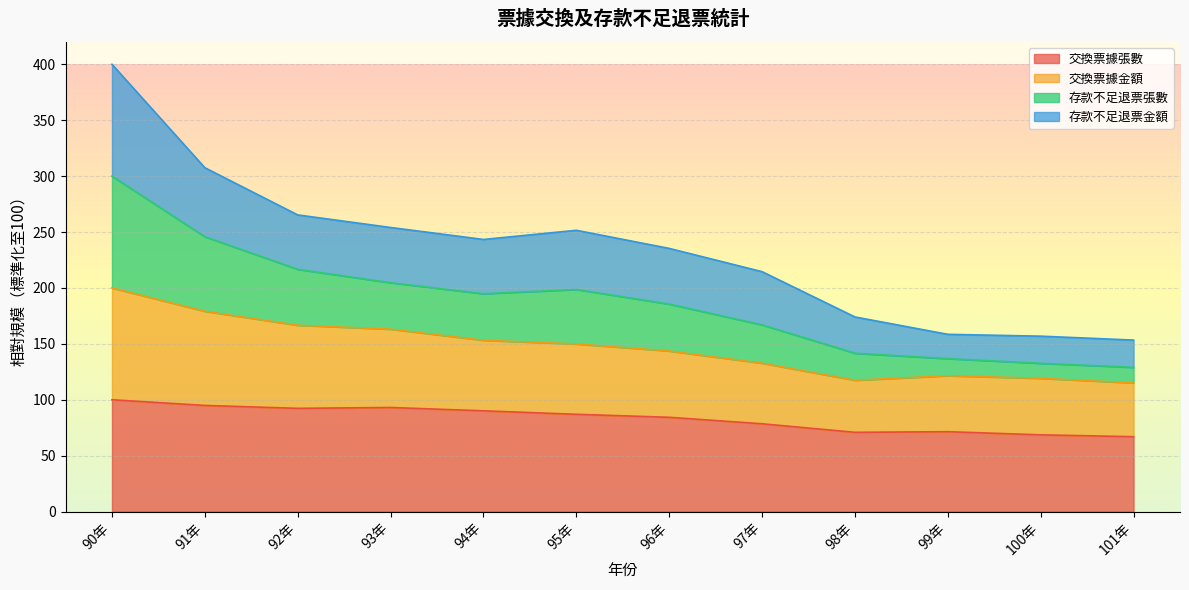

At which category is the sum across all series the highest?

90年